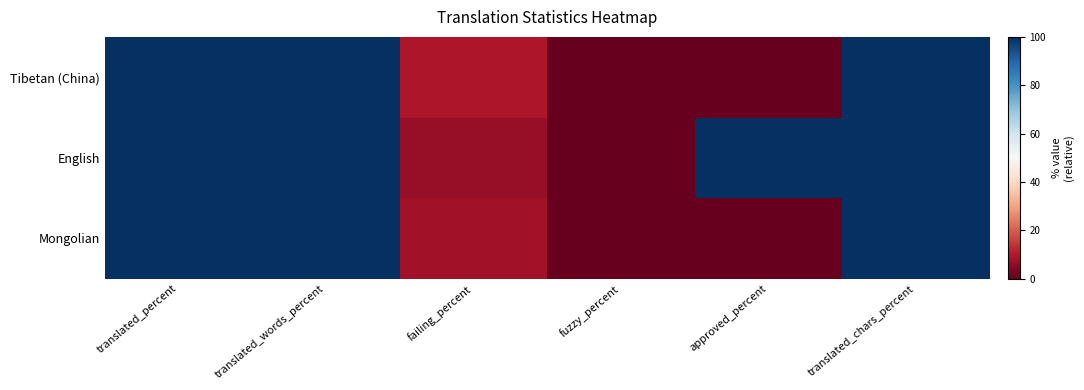

How many series are shown in this chart?

3